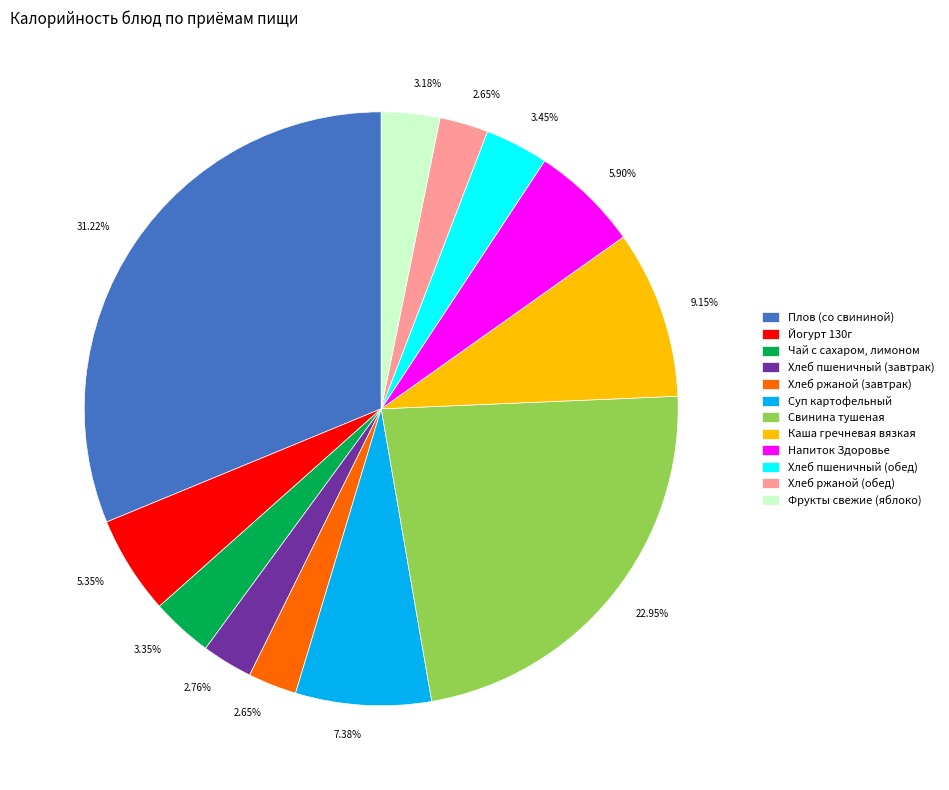

Which slice is the largest?

Плов (со свининой)